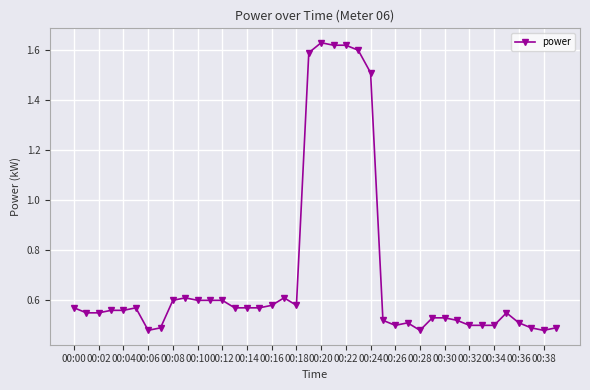

True or false: the data has more than 0 interior local peaks.

True